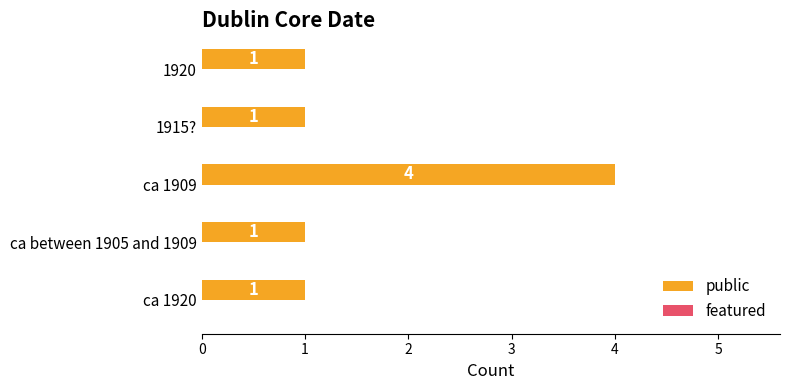

What is the sum of all values?

8